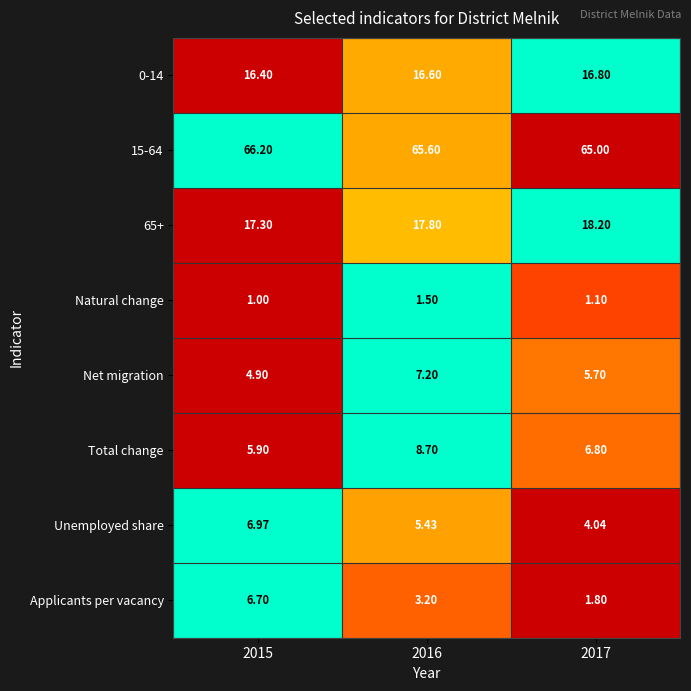

Which series changed the most between 2016 and 2017?

Total change